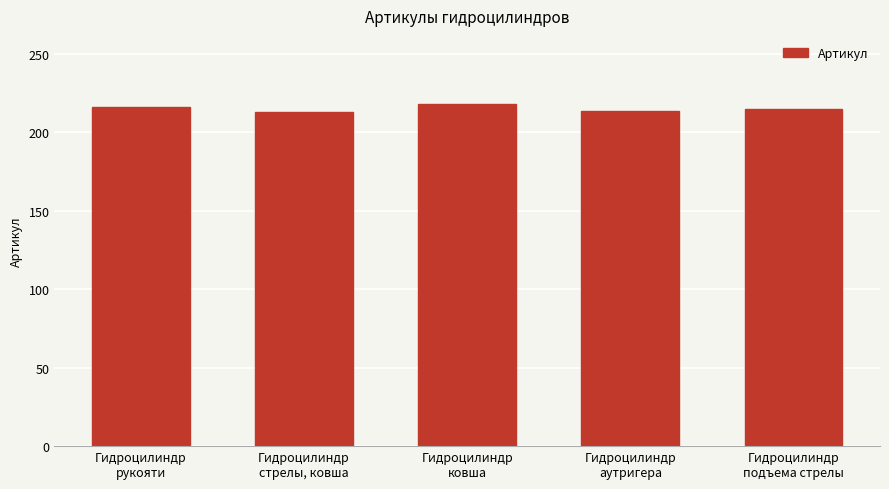

Rank the categories by value from lowest to highest.

Гидроцилиндр
стрелы, ковша, Гидроцилиндр
аутригера, Гидроцилиндр
подъема стрелы, Гидроцилиндр
рукояти, Гидроцилиндр
ковша